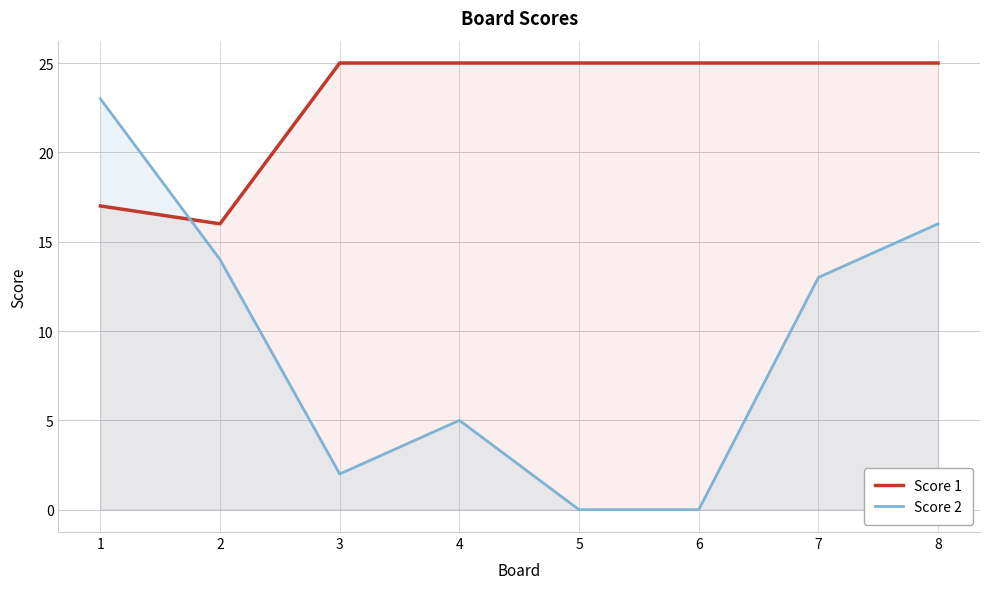

Reading left to right, transcribe all the data shown in this chart.

Score 1: 17	16	25	25	25	25	25	25
Score 2: 23	14	2	5	0	0	13	16